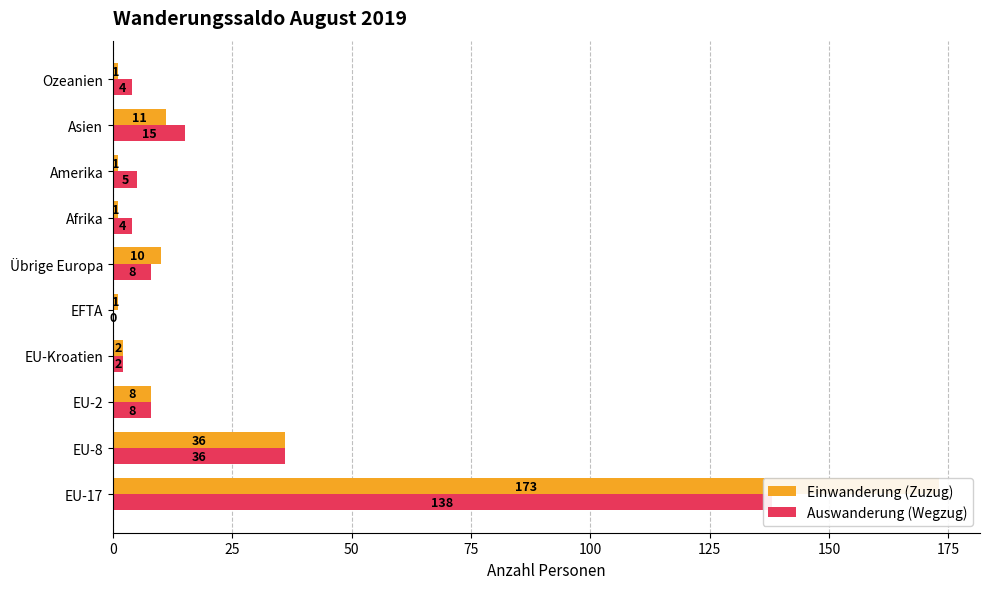

True or false: Auswanderung (Wegzug) has a value of -58 at EFTA.

False